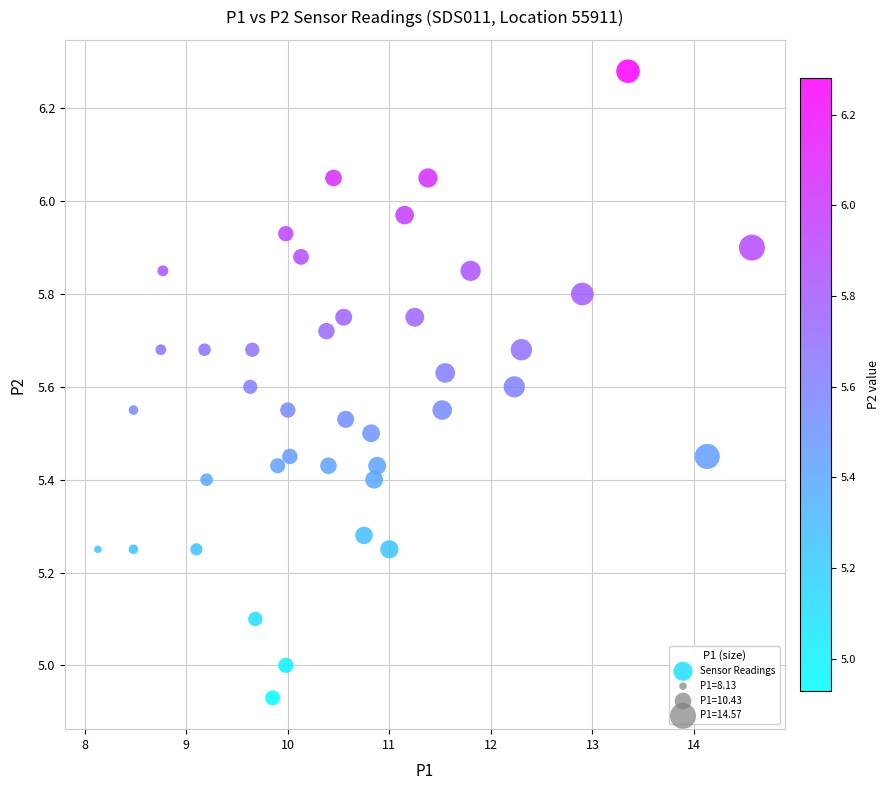

What is the range of X values (max minus min)?

6.4